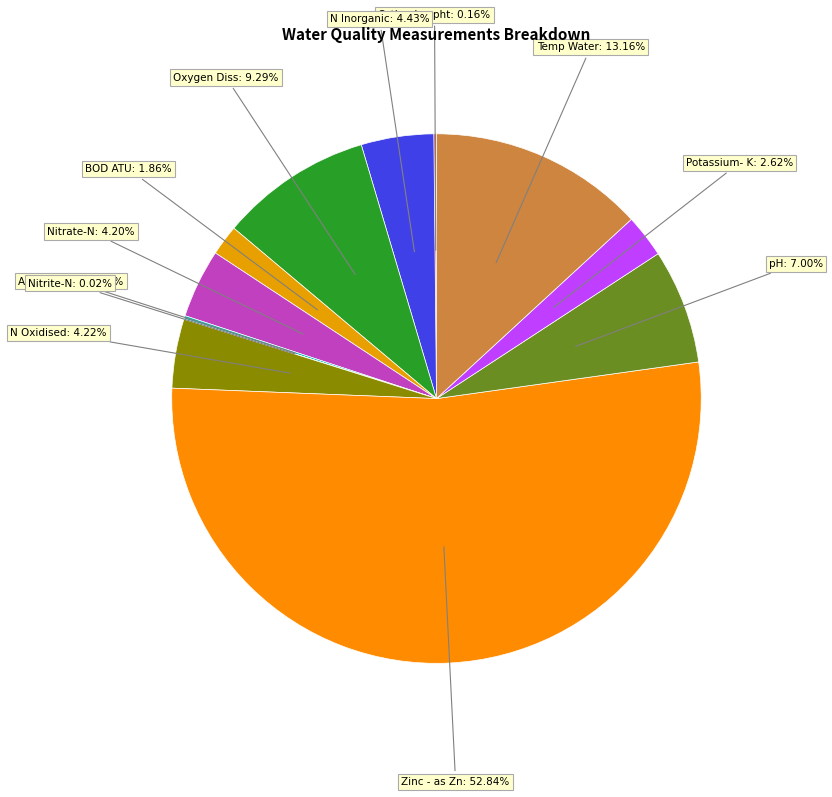

Is there a majority slice in this chart?

Yes